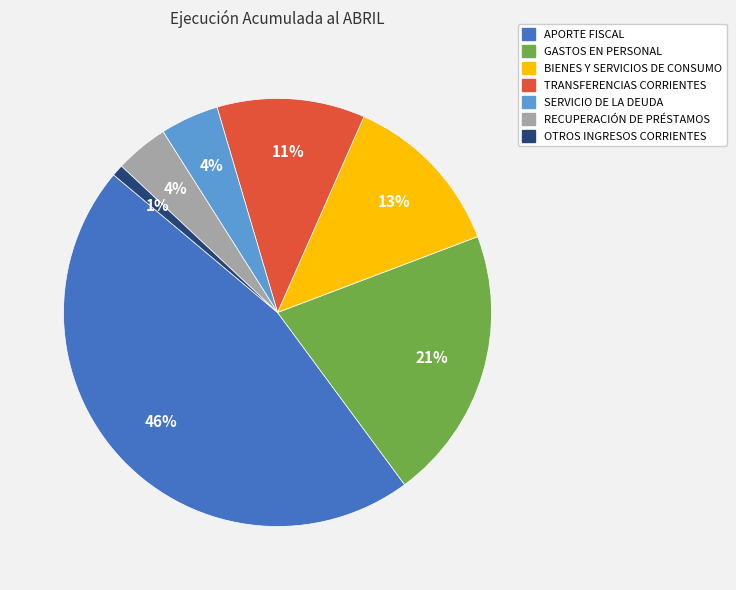

Which has a higher value, BIENES Y SERVICIOS DE CONSUMO or RECUPERACIÓN DE PRÉSTAMOS?

BIENES Y SERVICIOS DE CONSUMO